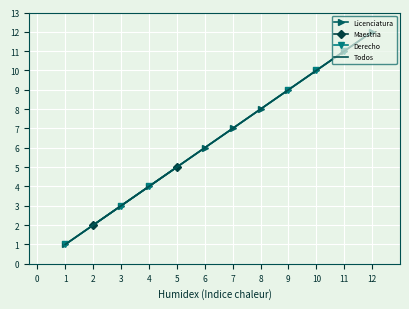

The Todos series shows 7 at 11. True or false?

False